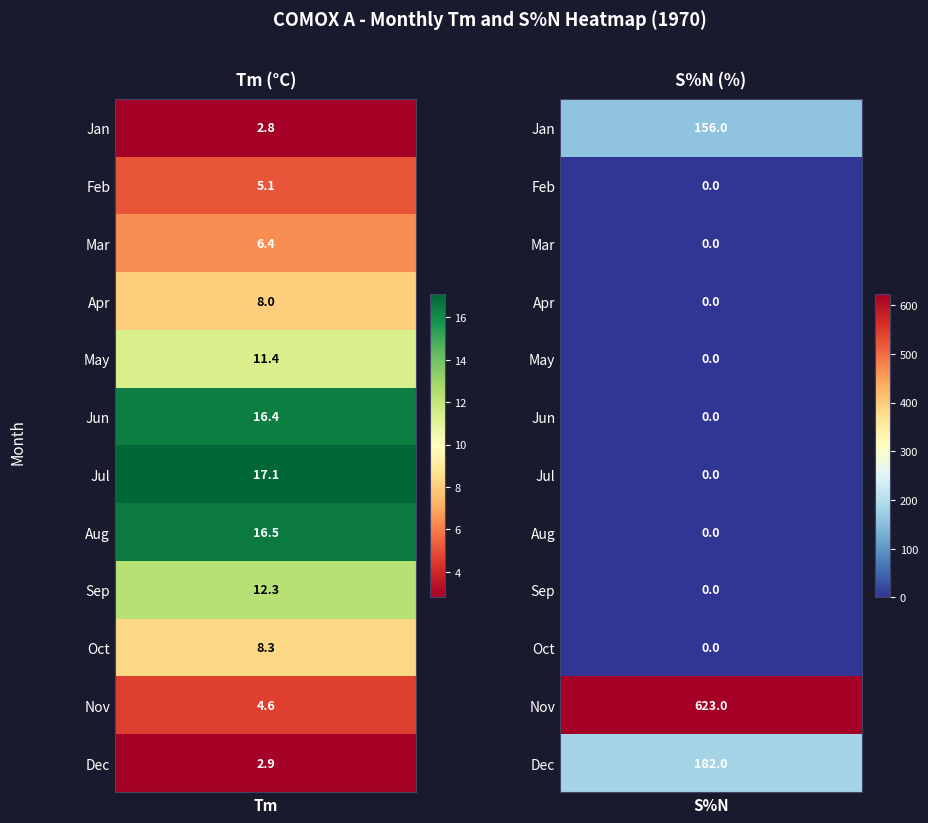

Reading left to right, extract all data points from this chart.

1: 156.0	2.8
2: 0.0	5.1
3: 0.0	6.4
4: 0.0	8.0
5: 0.0	11.4
6: 0.0	16.4
7: 0.0	17.1
8: 0.0	16.5
9: 0.0	12.3
10: 0.0	8.3
11: 623.0	4.6
12: 182.0	2.9